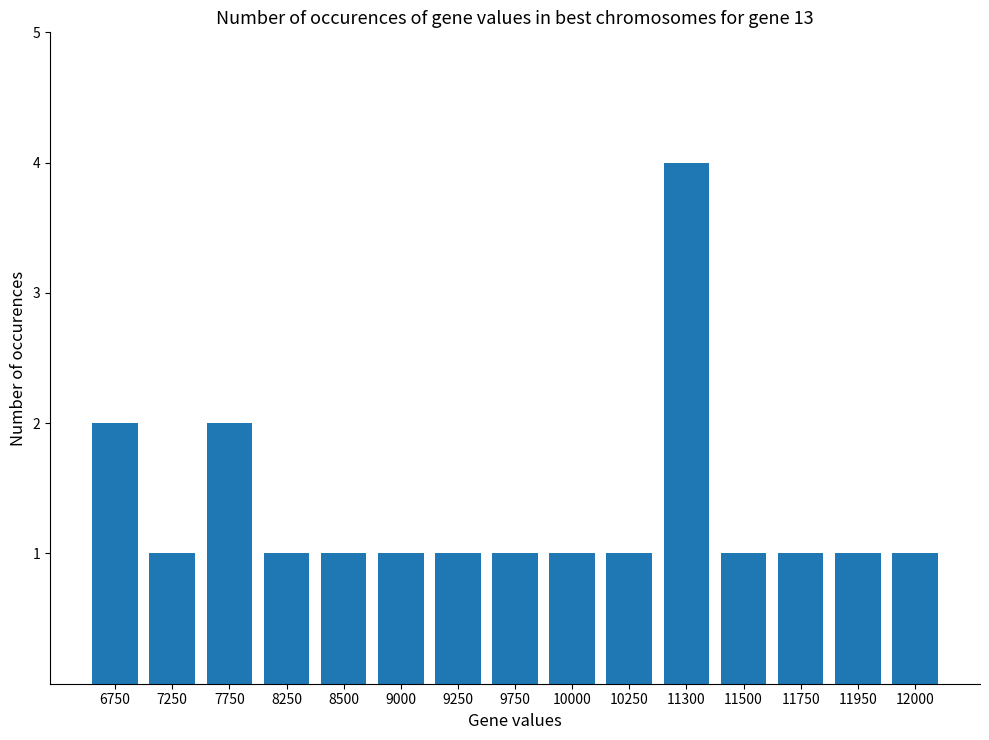

What is the difference between the values at 11300 and 10250?

3